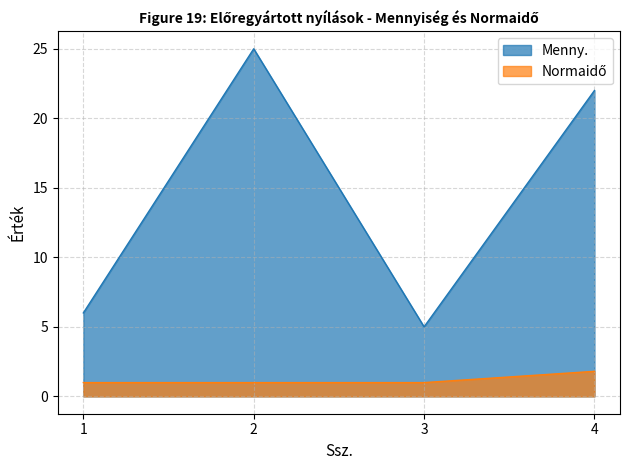

Rank the series by their maximum value, from lowest to highest.

Normaidő, Menny.